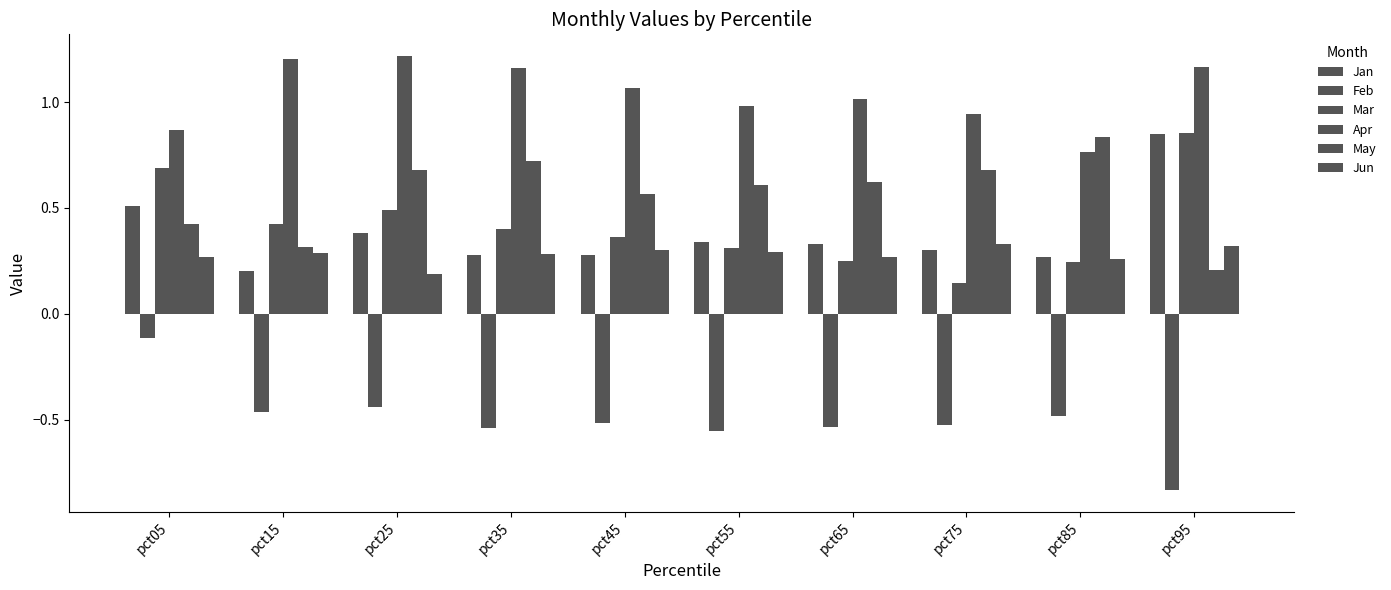

At which label is Feb closest to 0?

pct05